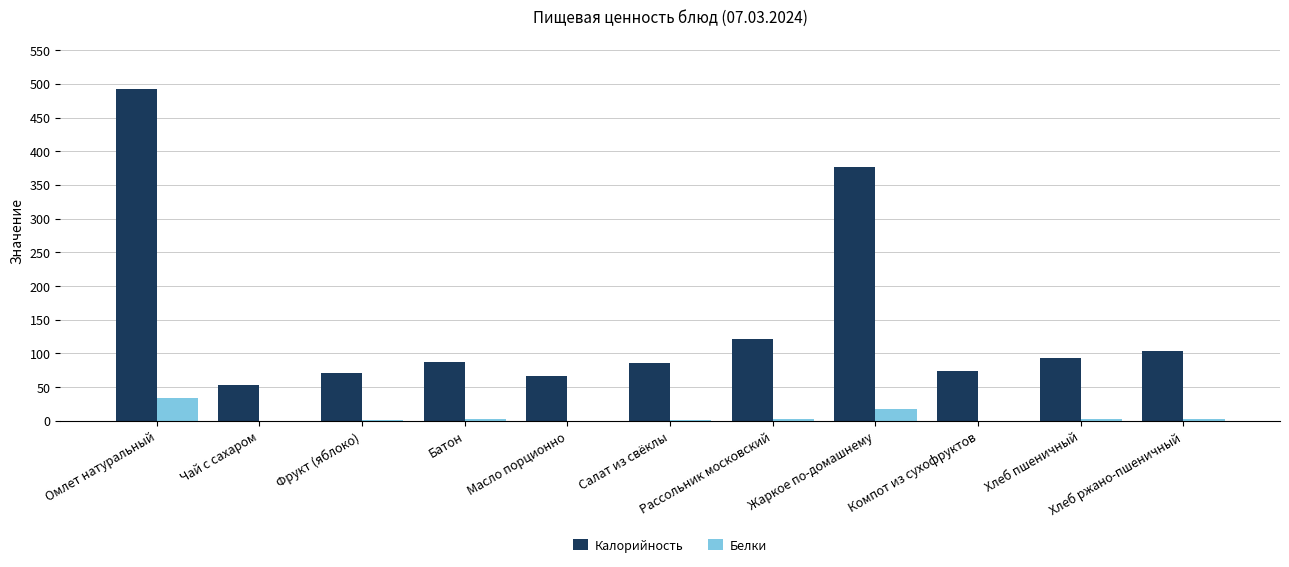

What is the greatest value displayed?

492.4